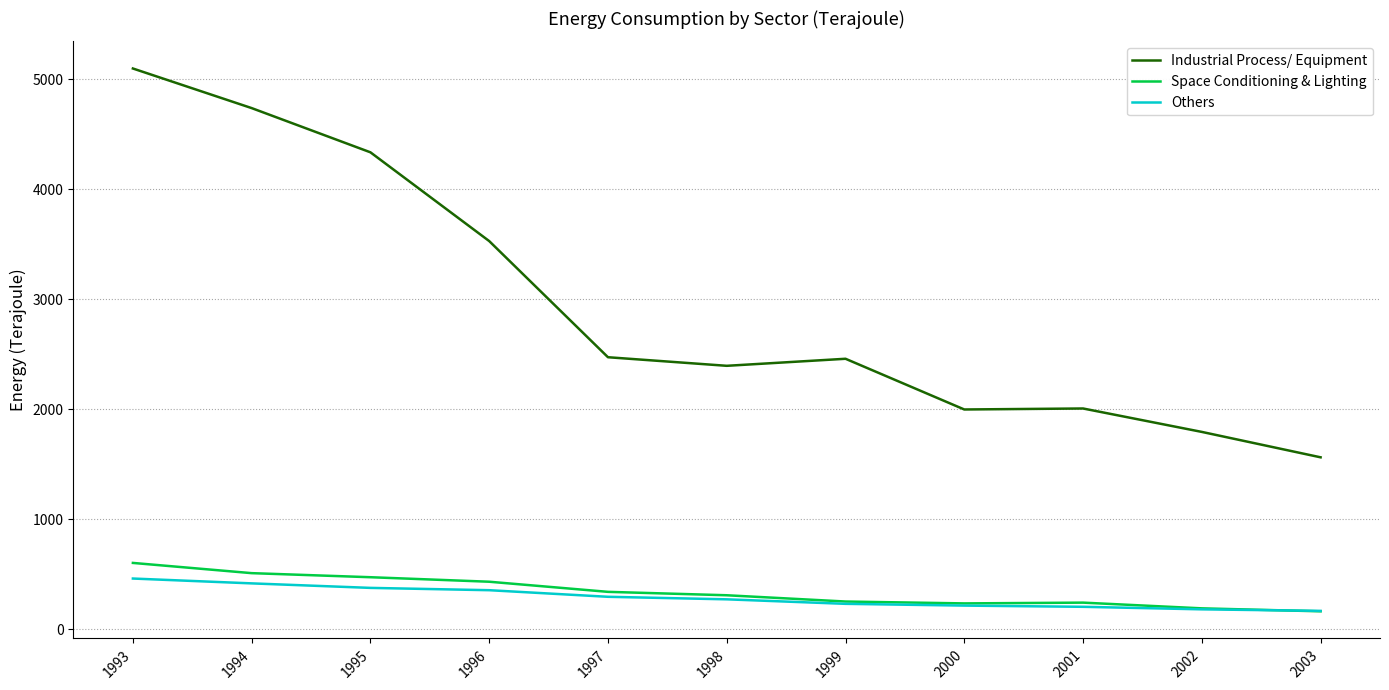

How many lines are shown in the chart?

3